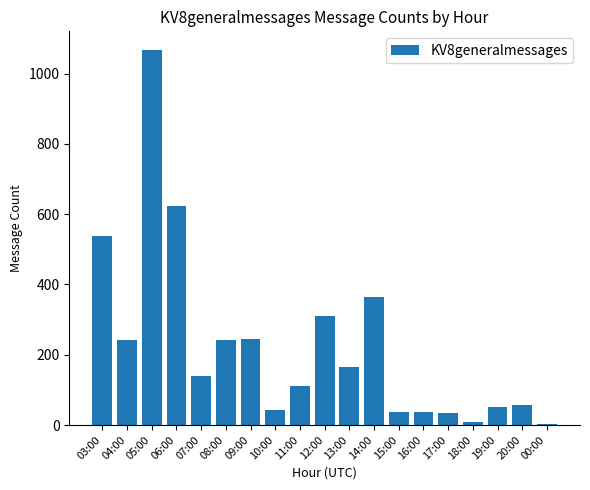

Approximately how many times larger is the value at 04:00 compared to 10:00?

5.6